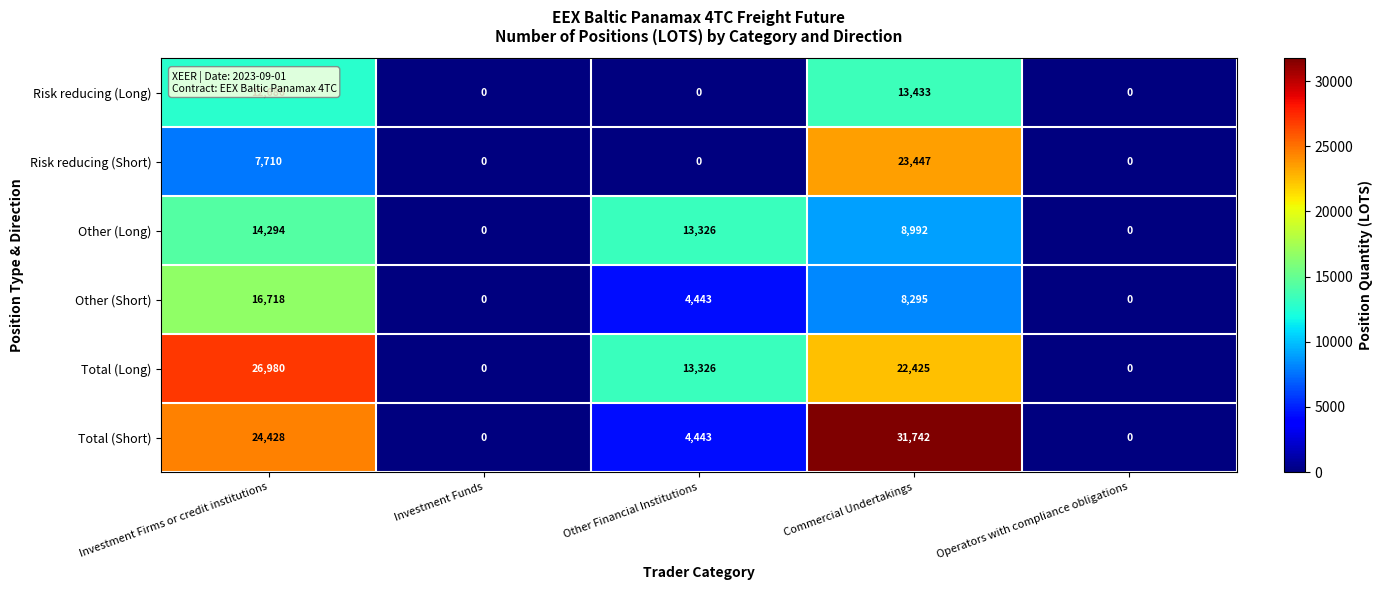

Which series has the largest range (max minus min)?

Total (Short)